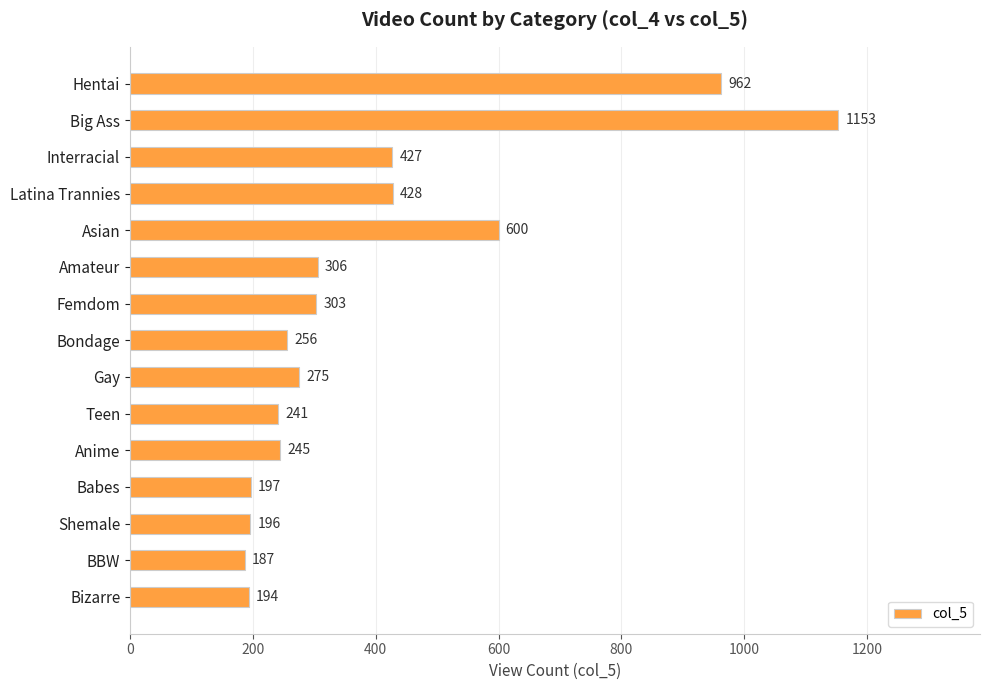

Where is the data nearest to the value 670?

Asian